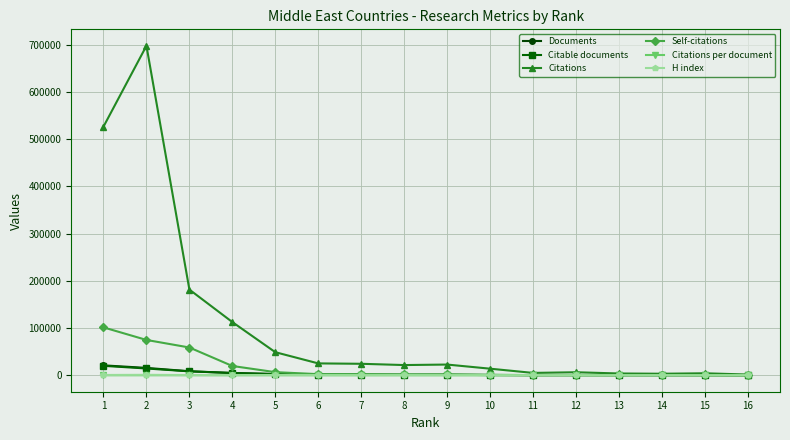

Which series has the largest total across all categories?

Citations